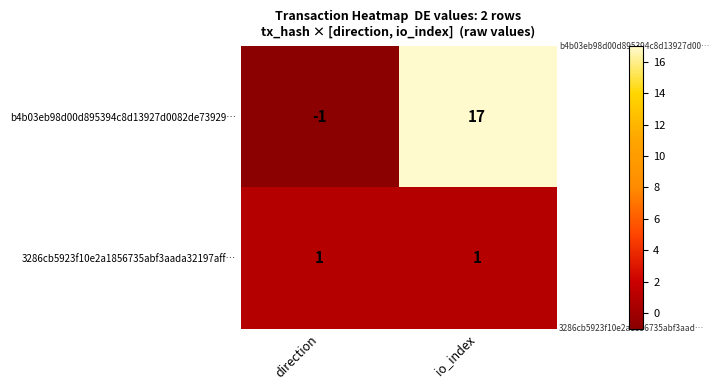

What is the greatest value displayed?

17